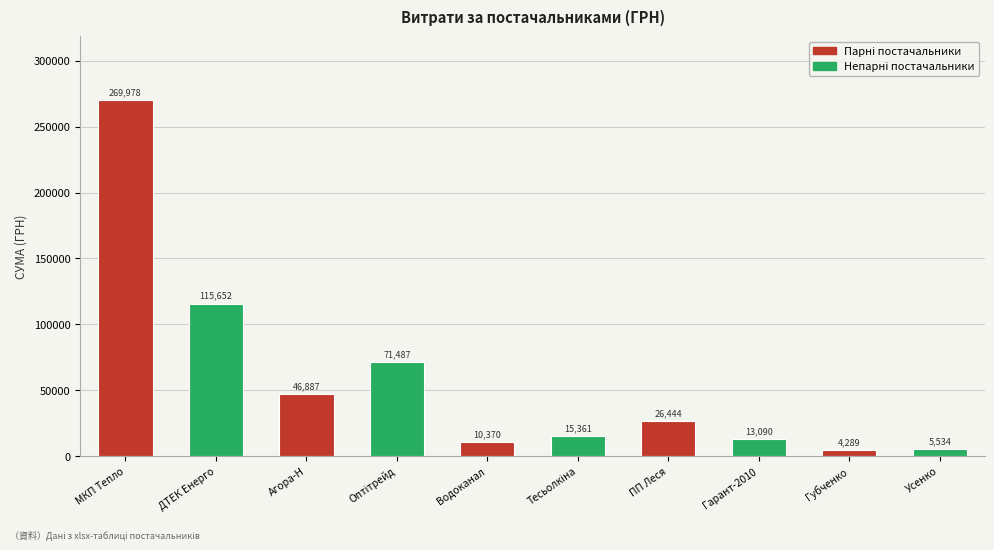

Which has a higher value, Губченко or ПП Леся?

ПП Леся